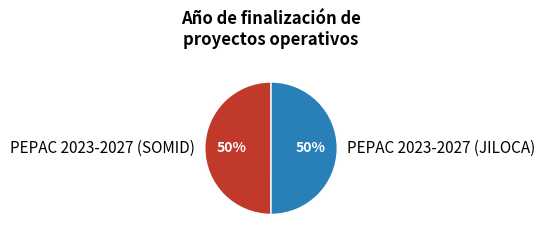

How many slices are in this pie chart?

2